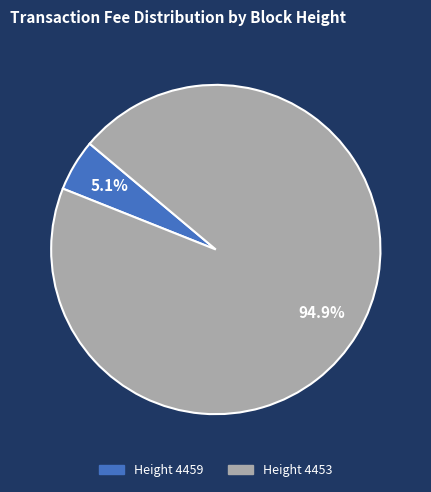

What is the largest slice in the pie chart?

Height 4453